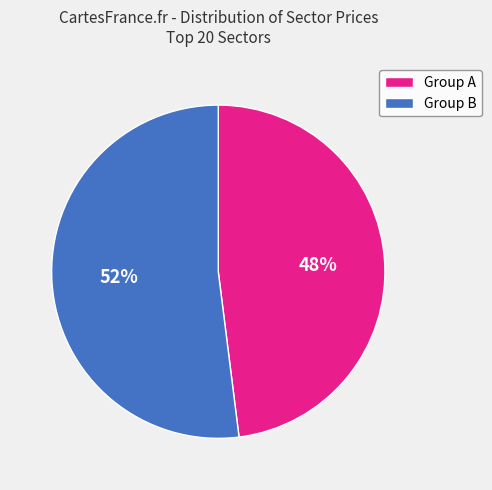

To the nearest percent, what is the difference between the largest and smallest slice percentages?

4%